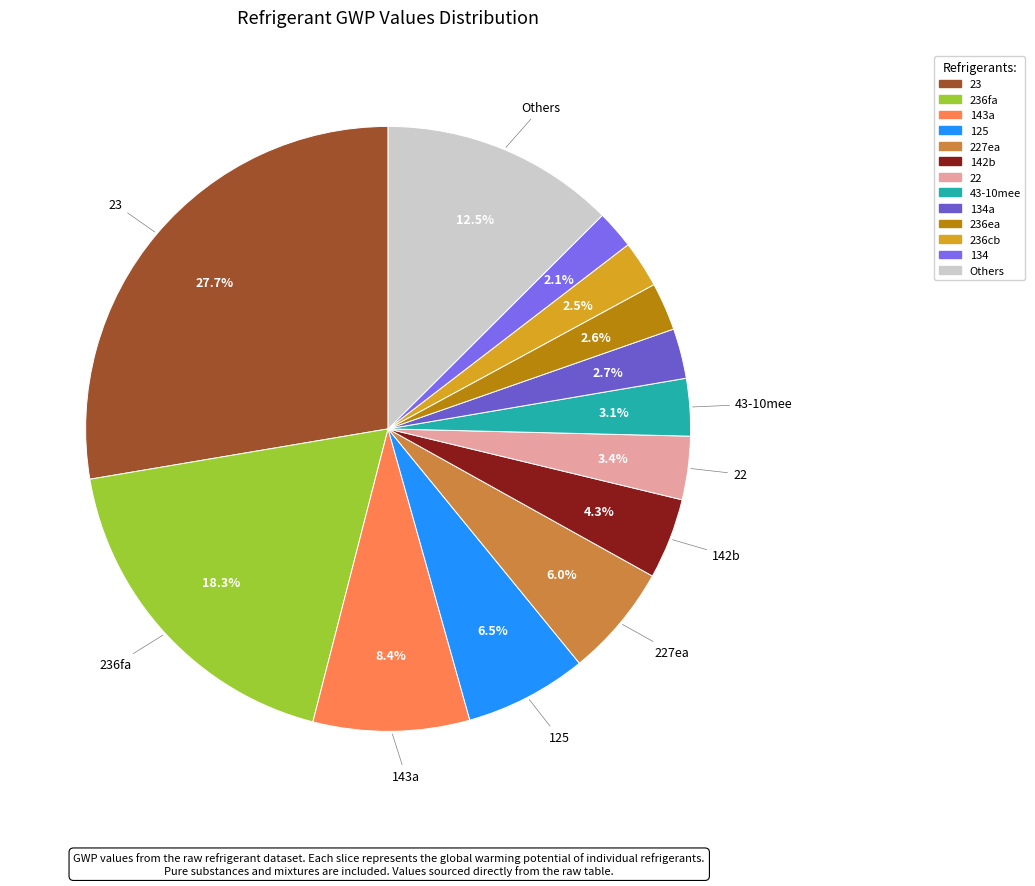

How many slices are in this pie chart?

13